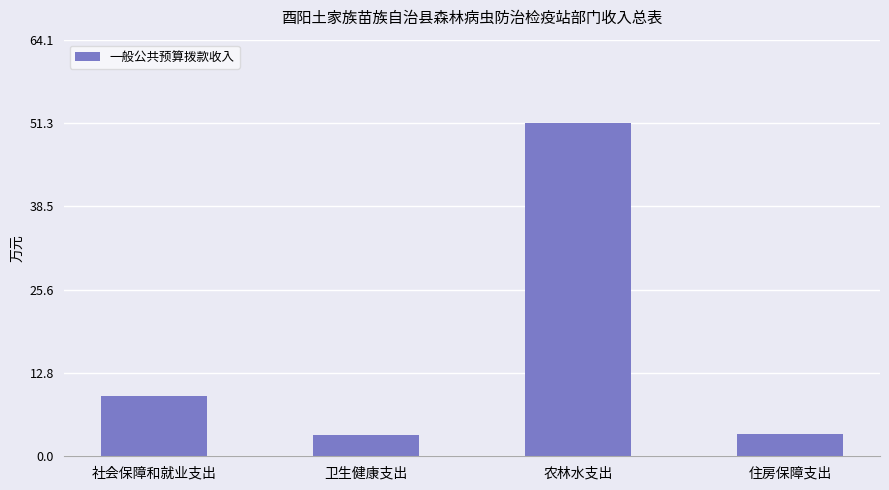

The value at 社会保障和就业支出 is 16.2. True or false?

False